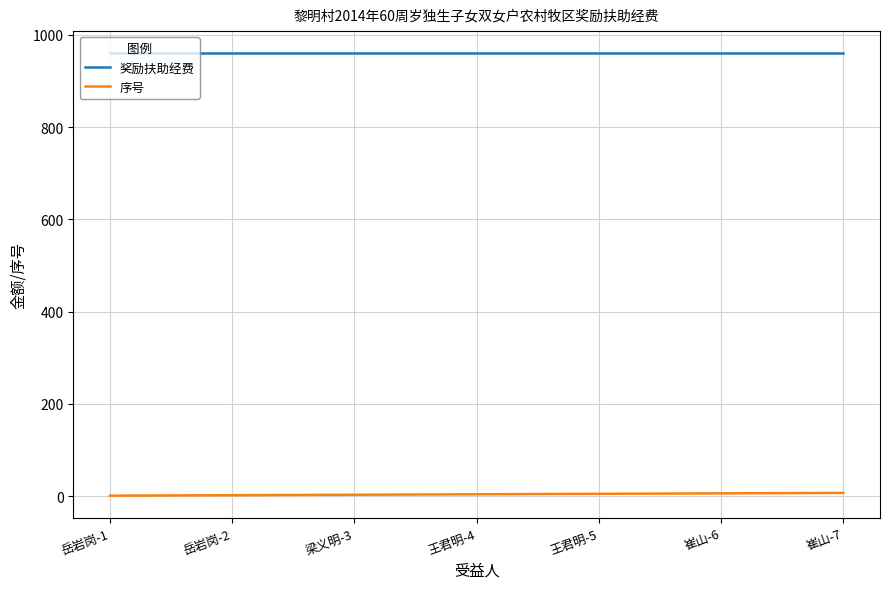

What is the difference between the second highest and minimum values in the 序号 series?

5